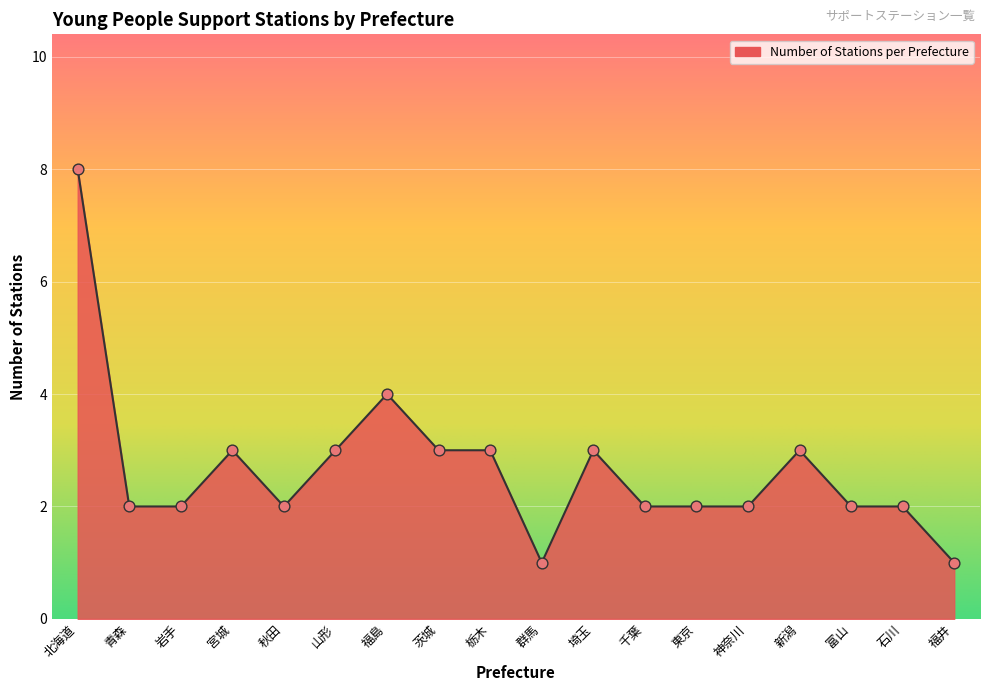

Between 千葉 and 栃木, which is larger?

栃木